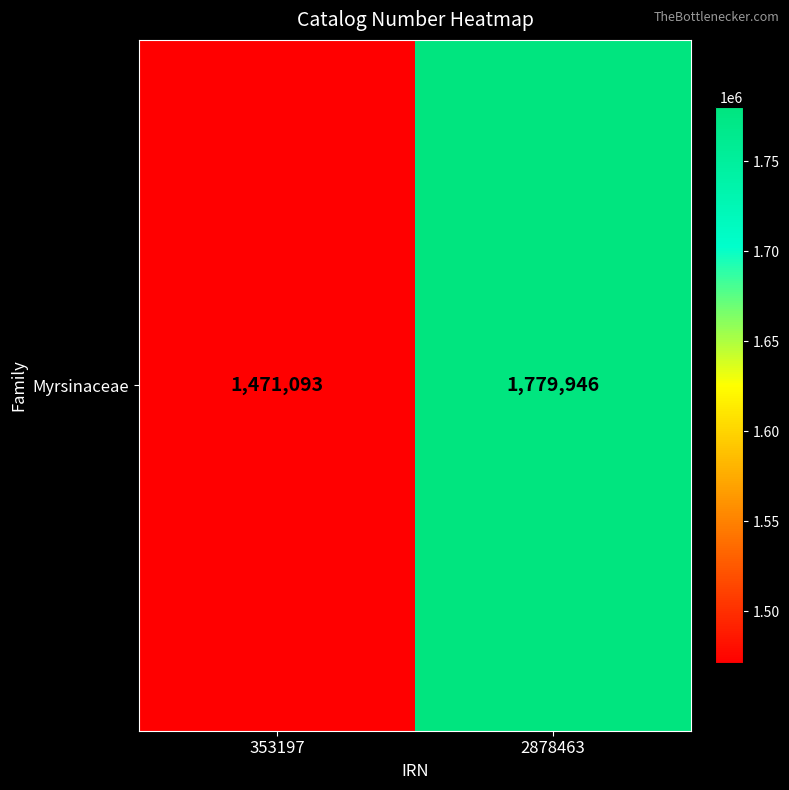

The value at 353197 is 486850. True or false?

False